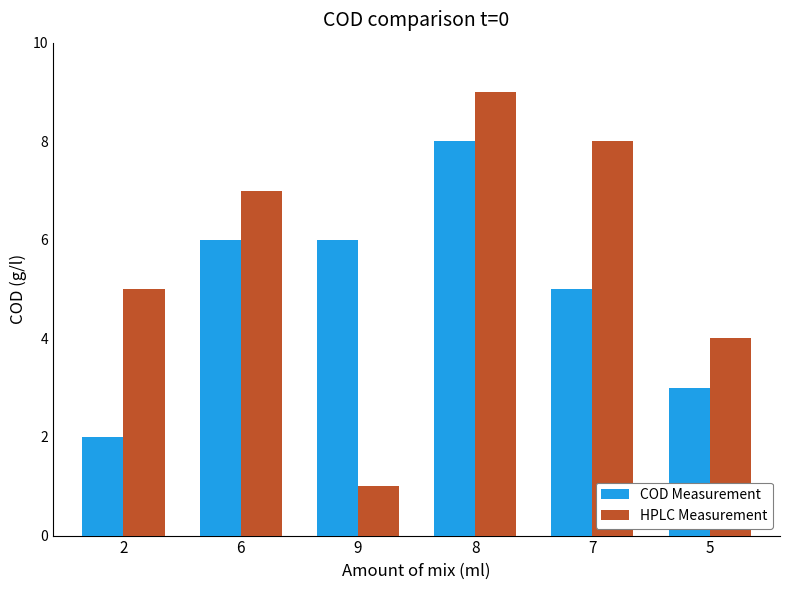

Is it true that HPLC Measurement equals 4 at 5?

True